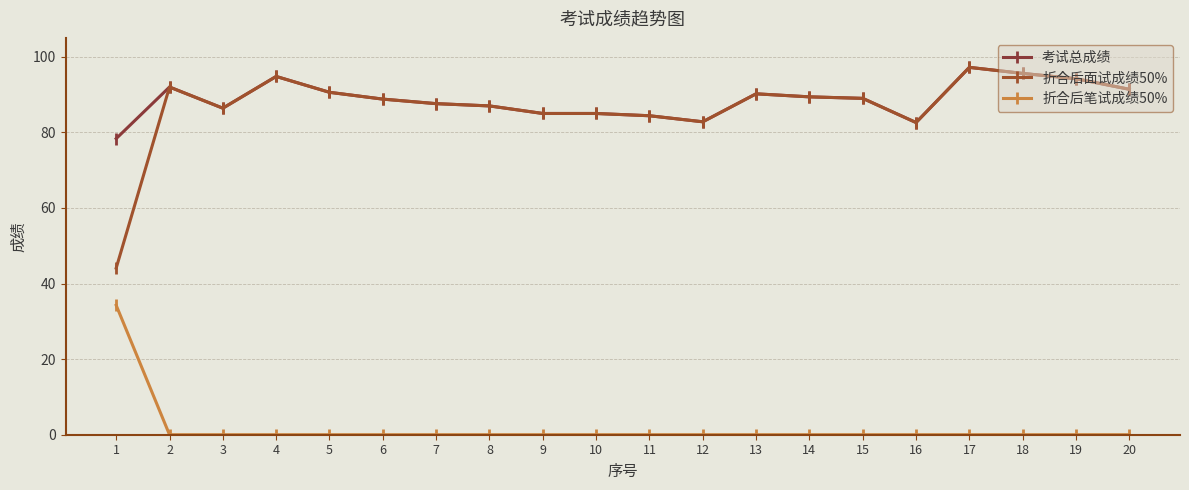

True or false: 折合后笔试成绩50% and 折合后面试成绩50% cross at least once.

False